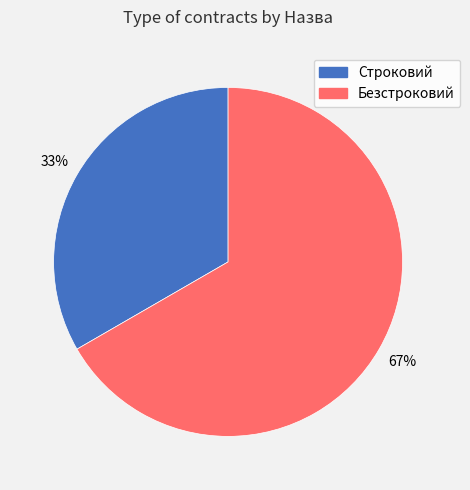

Between Безстроковий and Строковий, which is larger?

Безстроковий